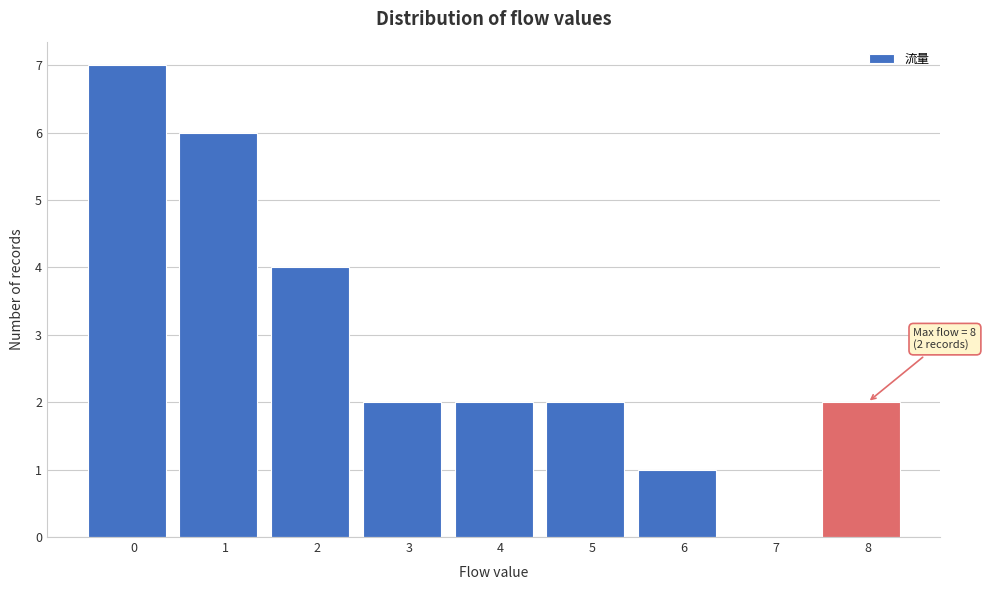

Reading left to right, what are all the values shown in this chart?

0=7	1=6	2=4	3=2	4=2	5=2	6=1	7=0	8=2